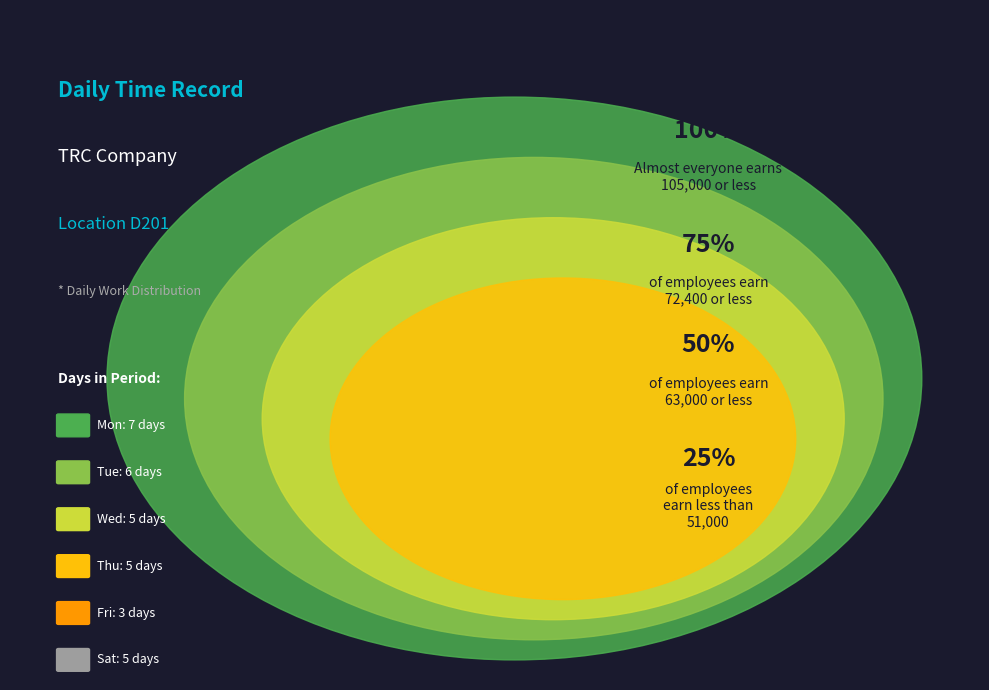

Which category has the biggest portion of the pie?

Mon